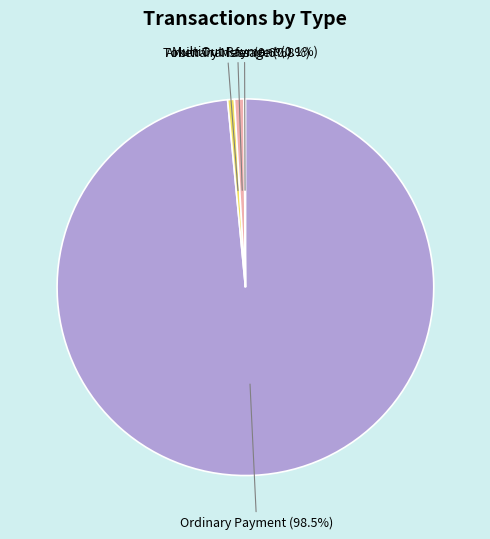

Which slice is the largest?

Ordinary Payment